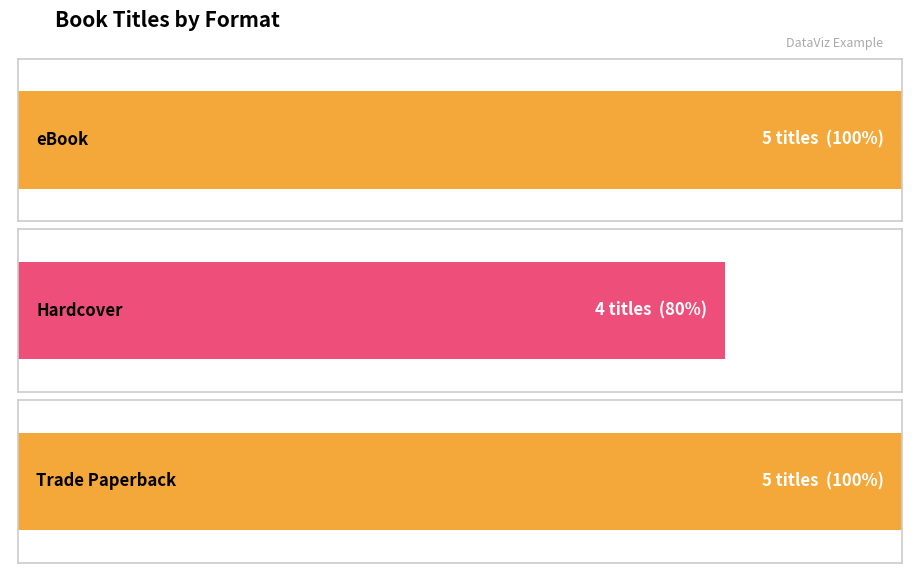

The Trade Paperback series shows 37946090 at Little Green. True or false?

False